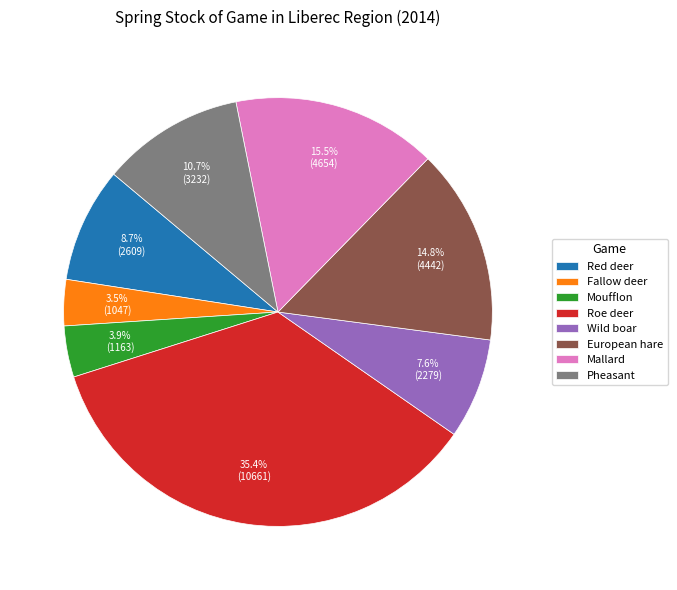

To the nearest percent, what is the average slice percentage?

12%